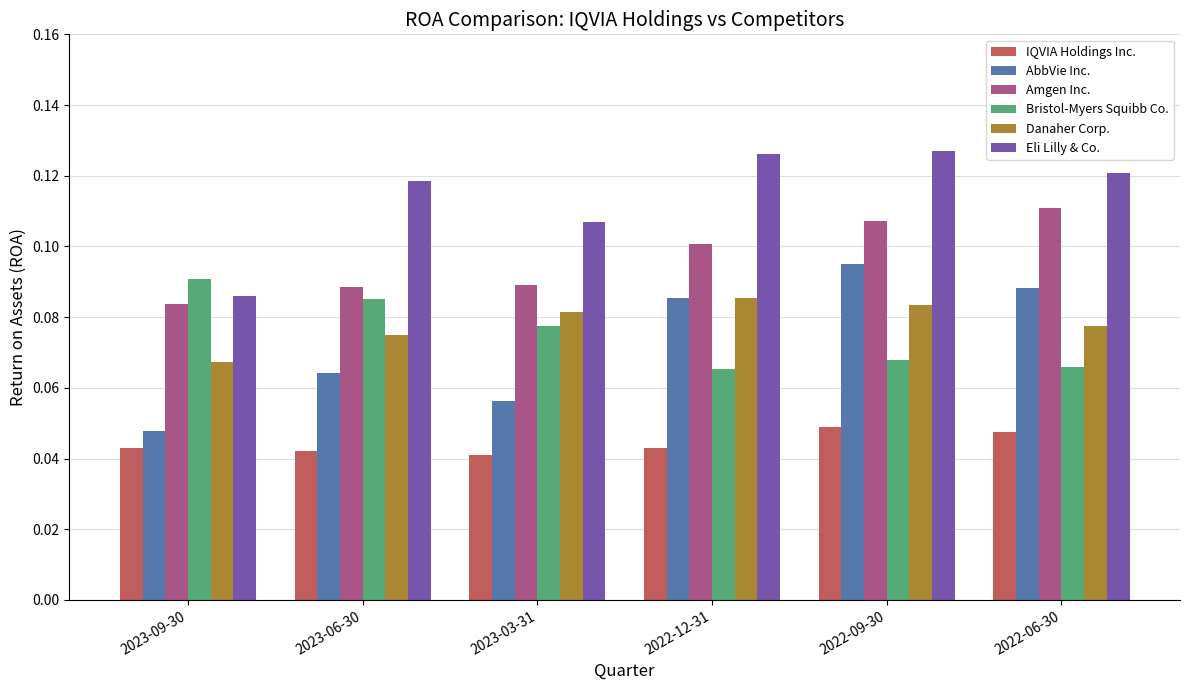

What is the sum of all Bristol-Myers Squibb Co. values?

0.5